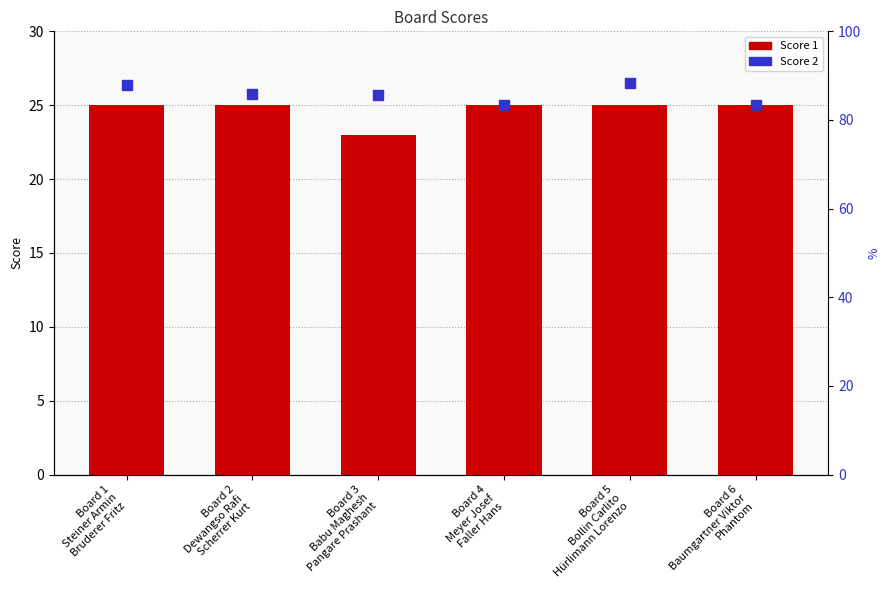

The value at Board 3
Babu Maghesh
Pangare Prashant is 5. True or false?

False